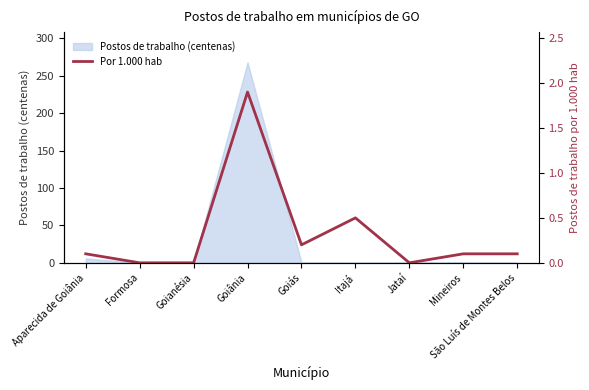

Which has a higher value, Jataí or Aparecida de Goiânia?

Aparecida de Goiânia